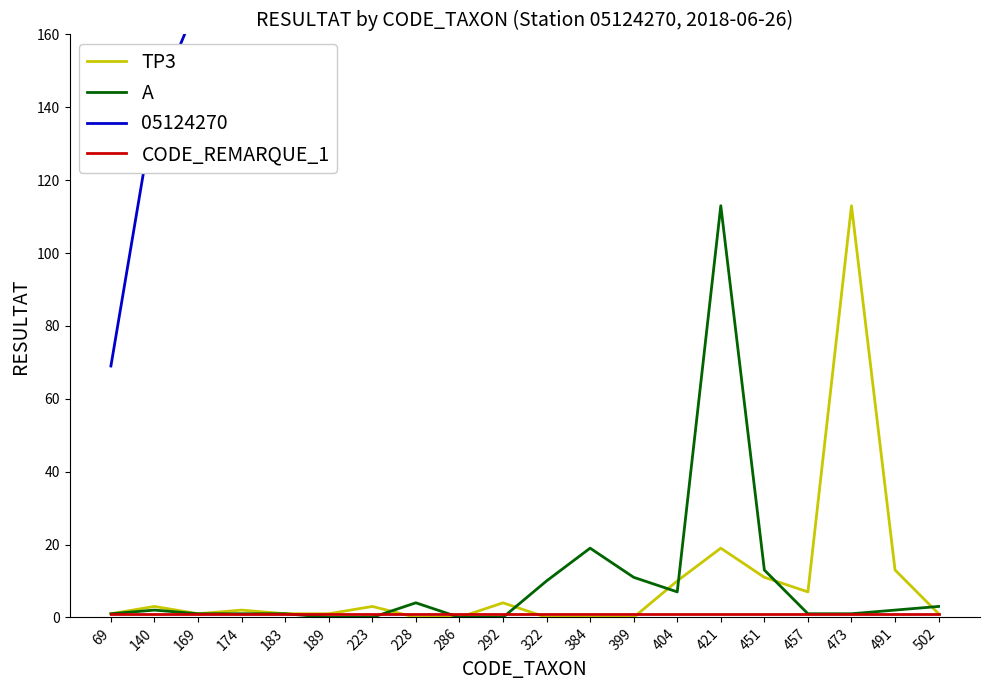

The value of TP3 at 286 is -70. True or false?

False